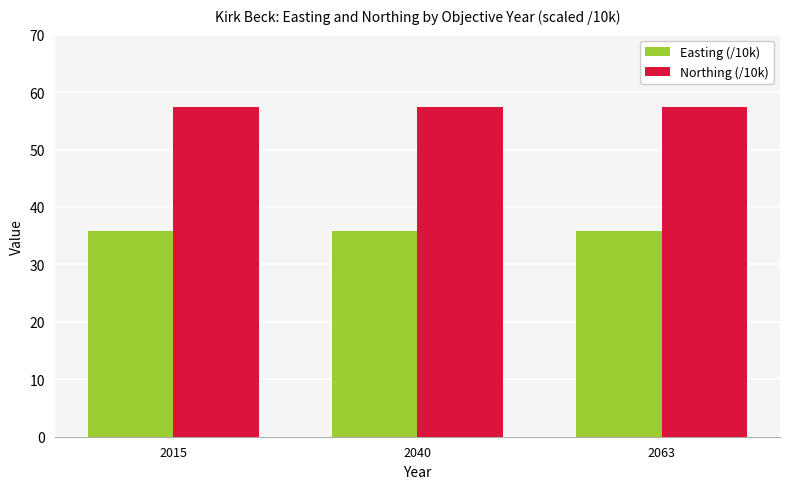

Reading left to right, what are all the values shown in this chart?

Easting (/10k): 2015=35.8	2040=35.8	2063=35.8
Northing (/10k): 2015=57.5	2040=57.5	2063=57.5